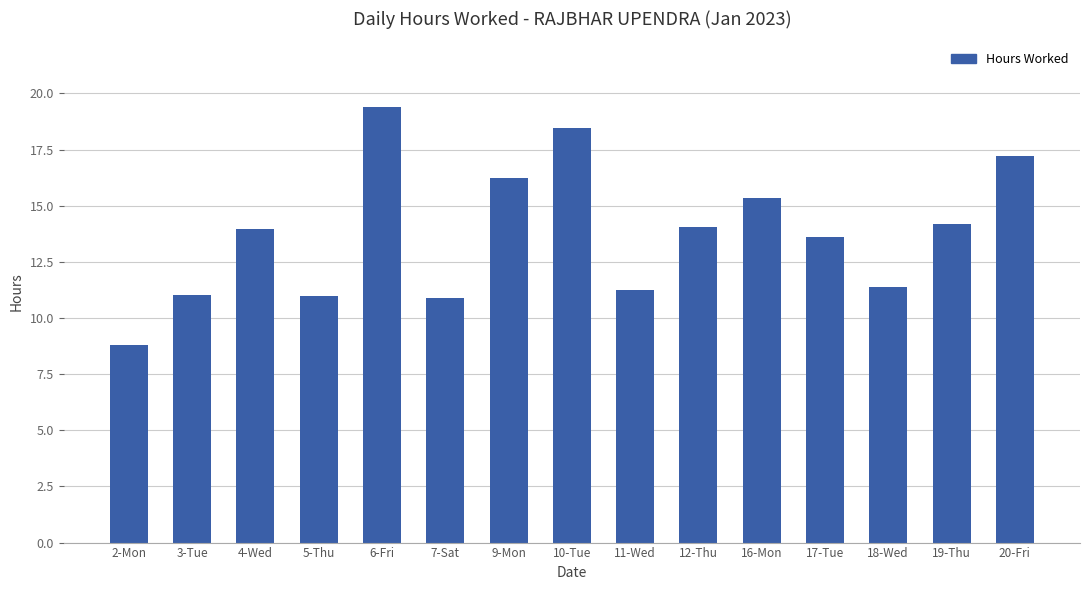

What is the sum of all values?

206.8